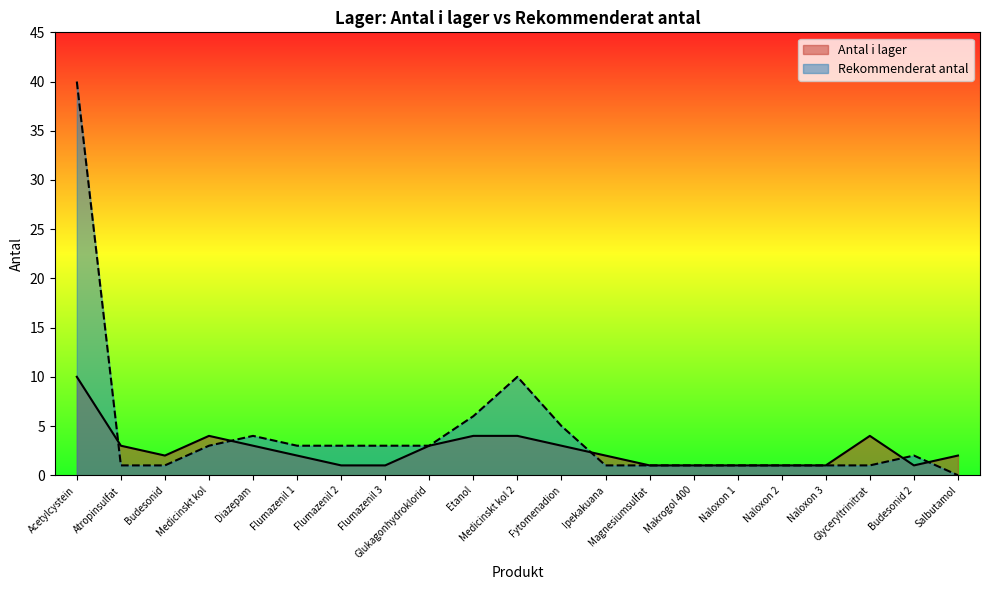

Is it true that Antal i lager equals 3 at Atropinsulfat?

True